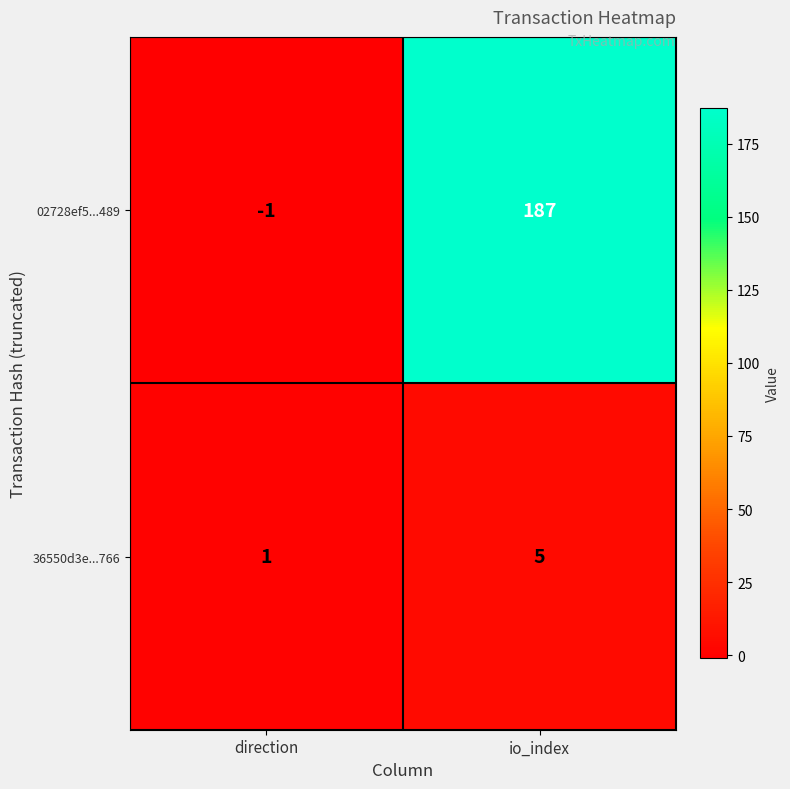

Count the number of categories in the chart.

2